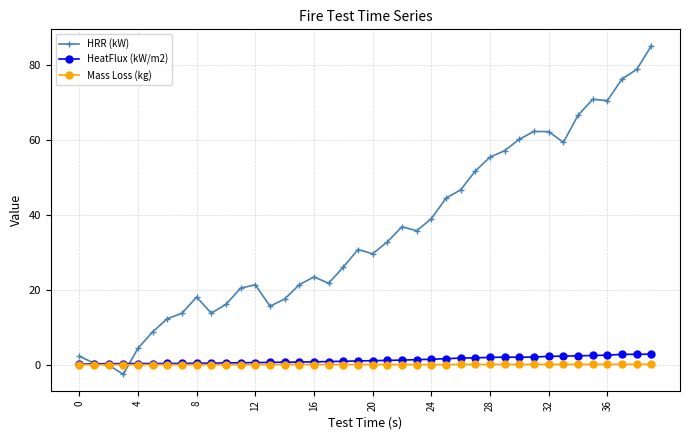

Which series has the largest total across all categories?

HRR (kW)